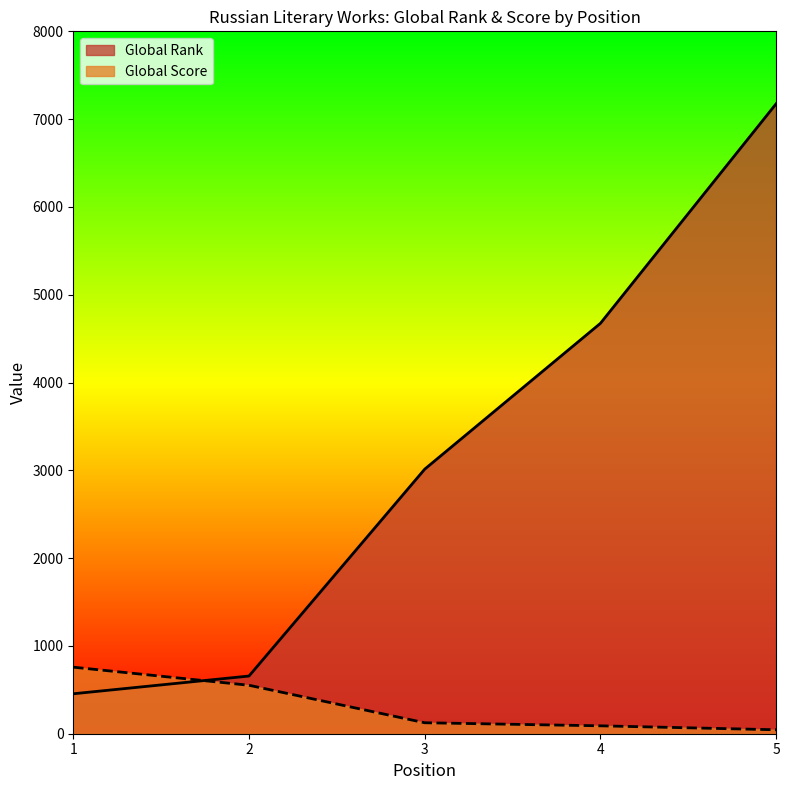

At which label does Global Rank first exceed 3013?

4